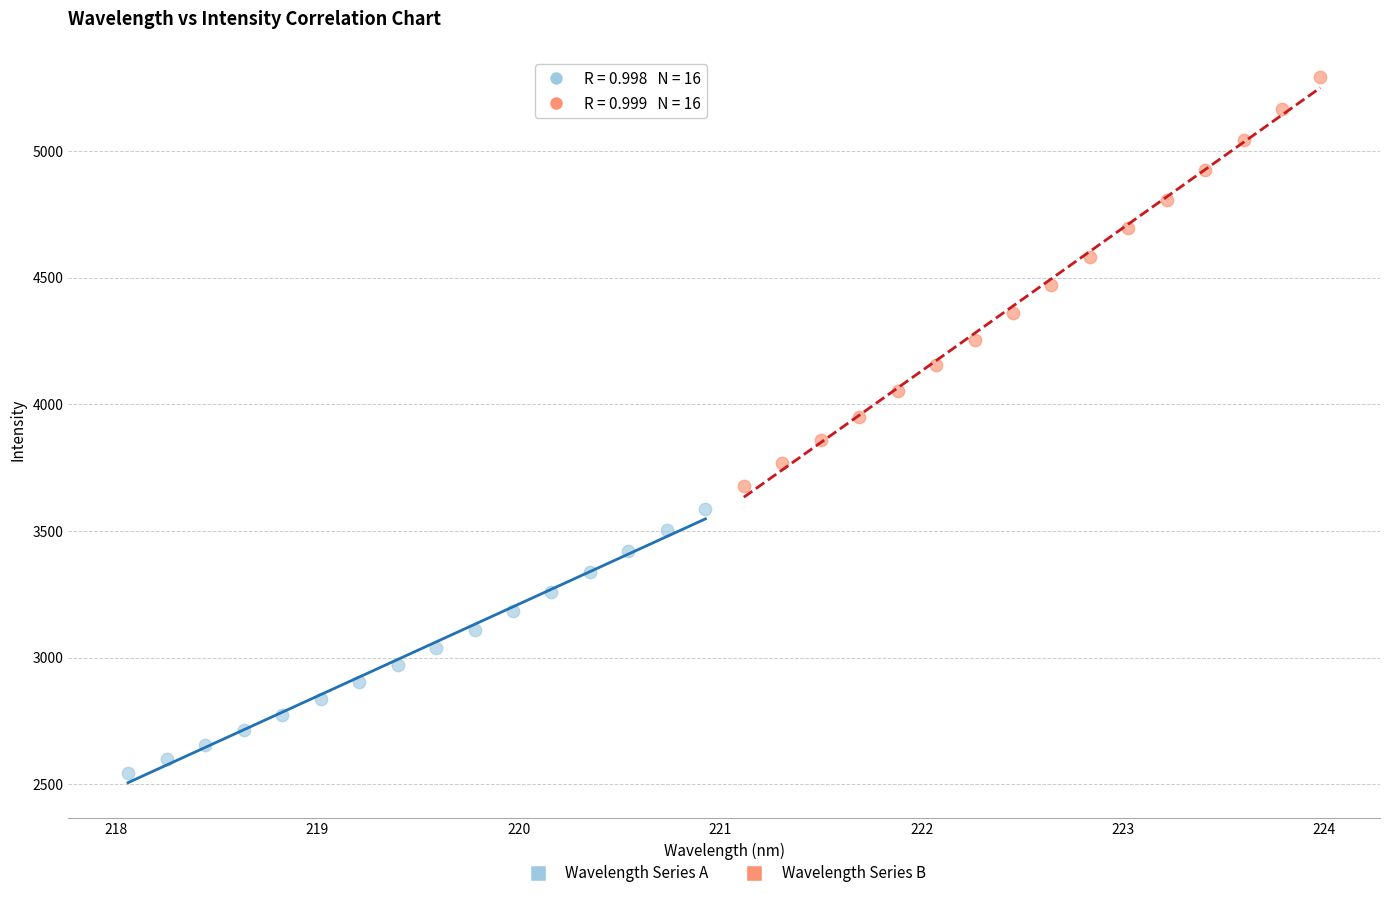

Which series contains the highest Y value?

Wavelength Series B